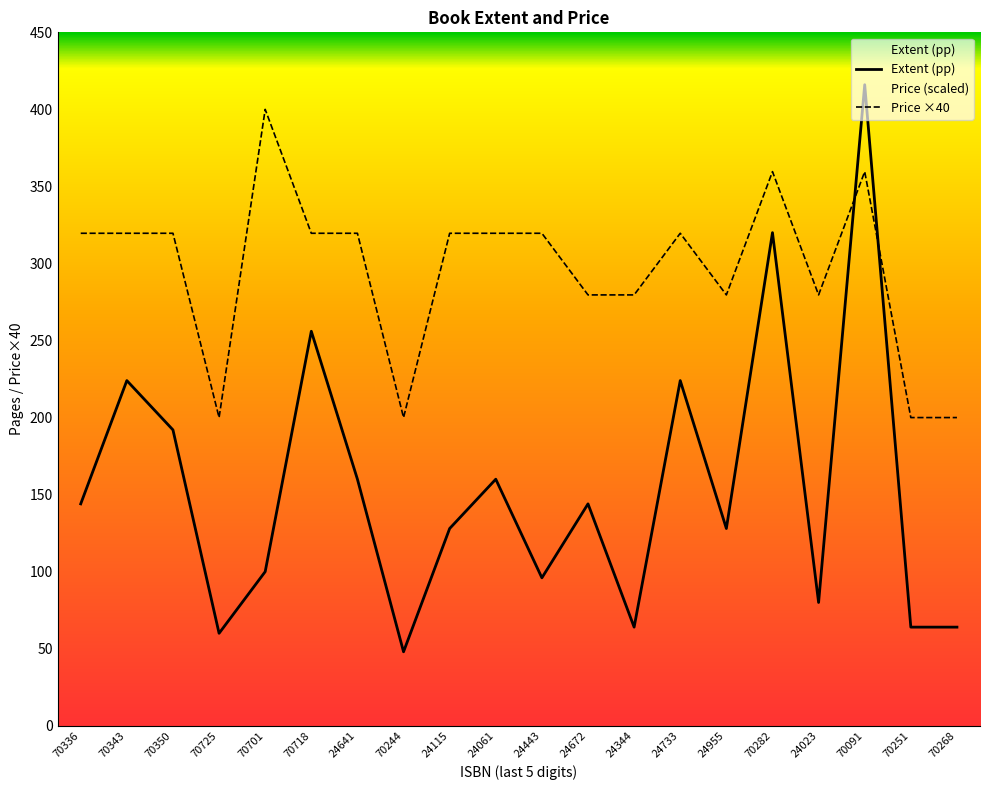

What is the value of the Extent (pp) point at the 8th from the left?

48.0